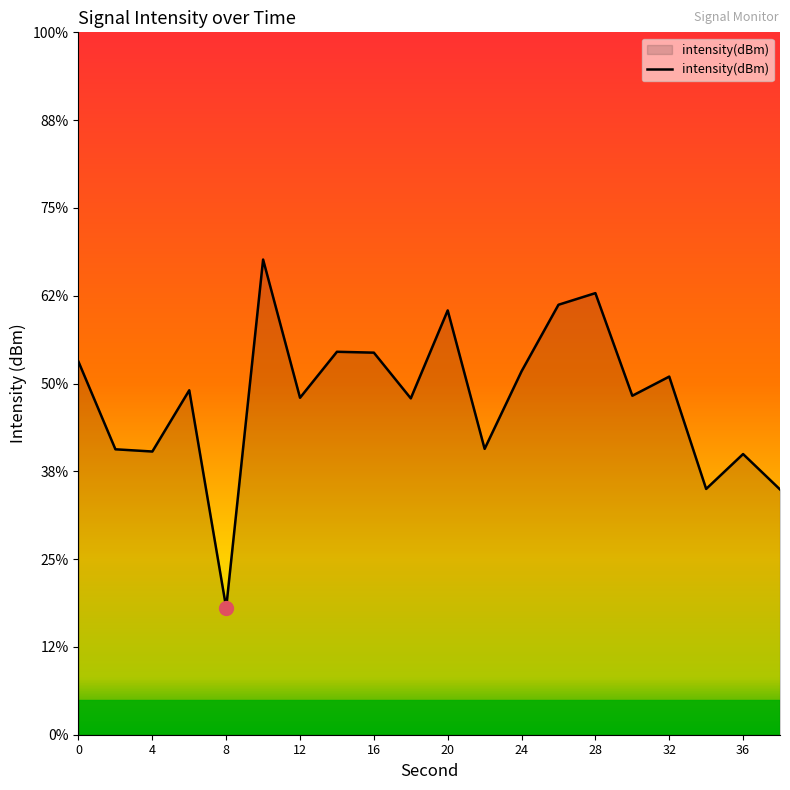

True or false: the data shows -128.2 at 16.

True